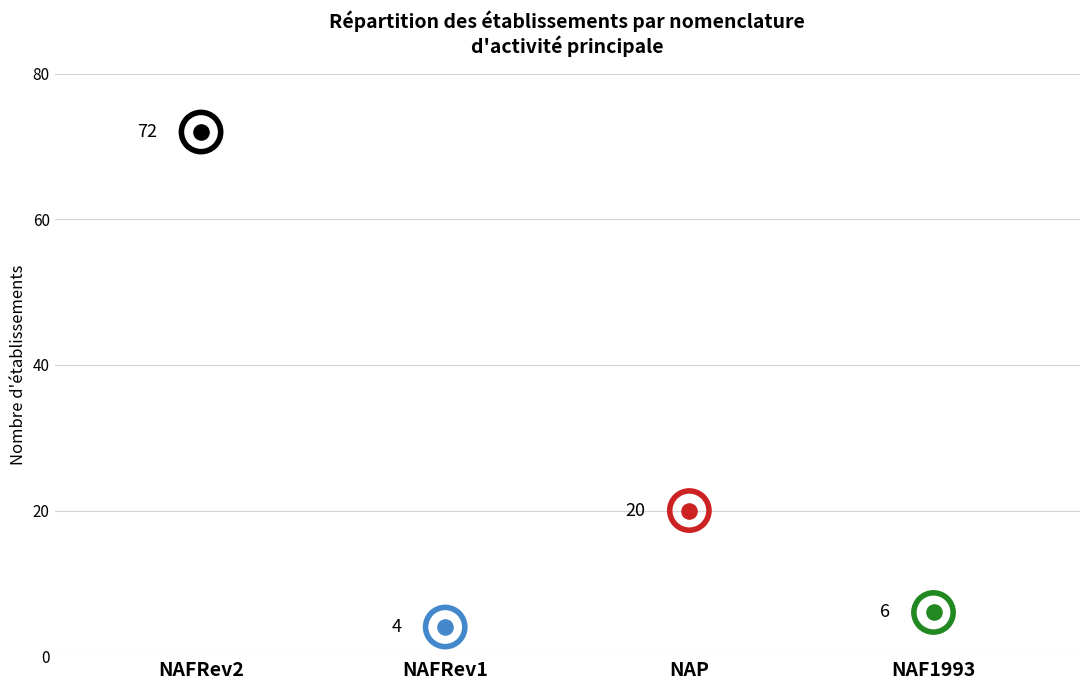

What is the ratio of the value at NAF1993 to the value at NAFRev1?

1.5